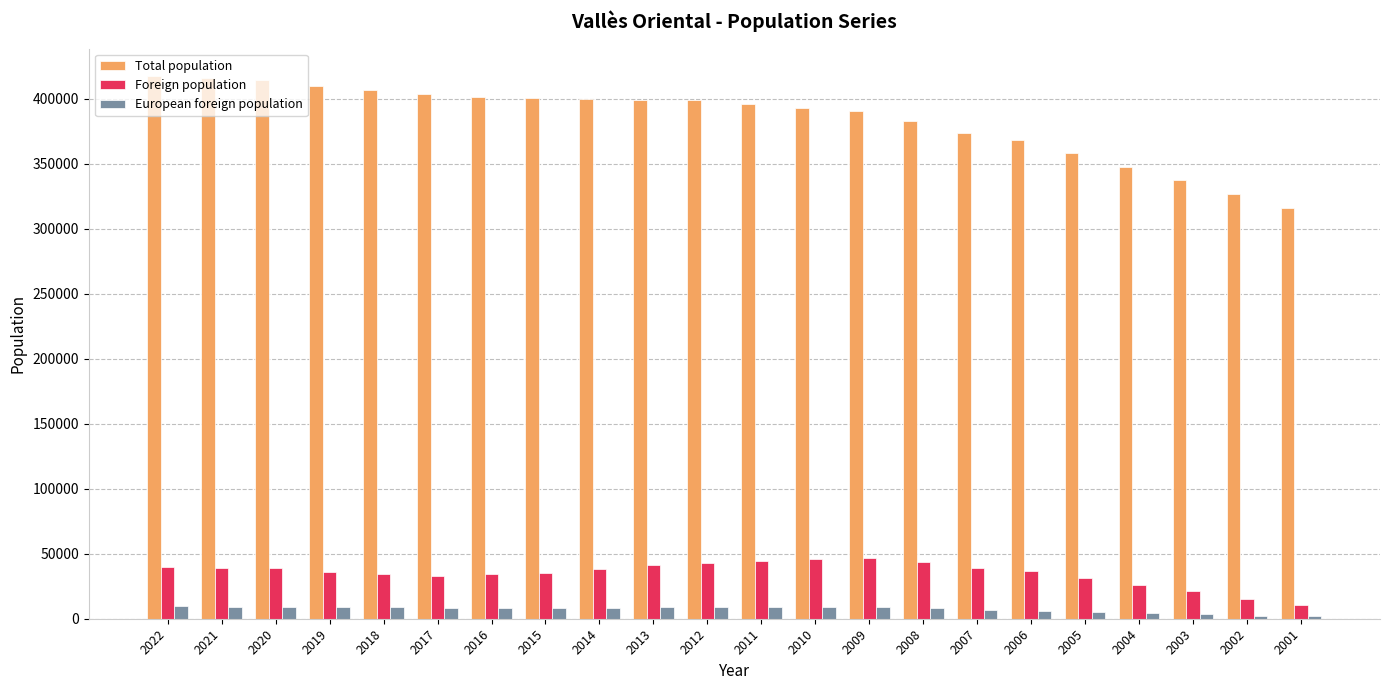

Count the number of data series in this chart.

3